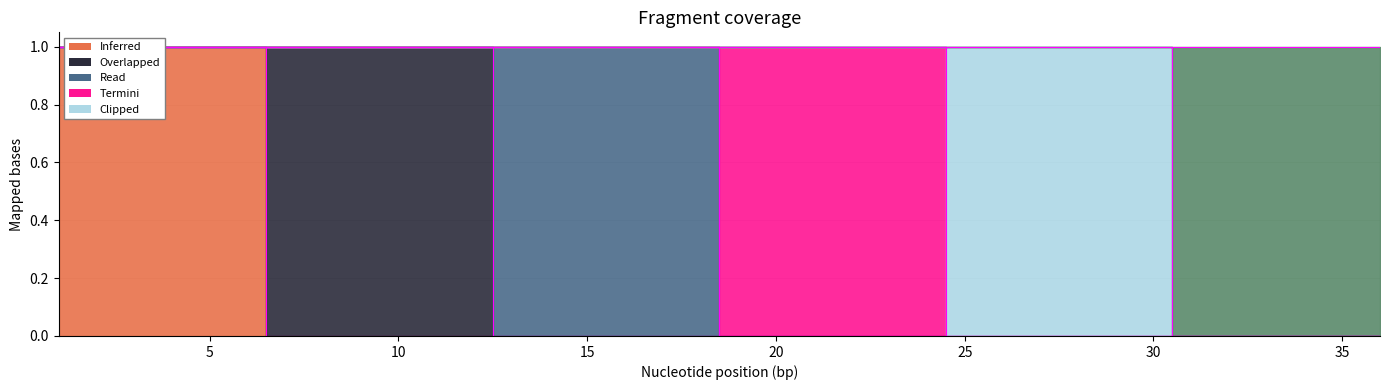

Does the chart have visible grid lines?

Yes